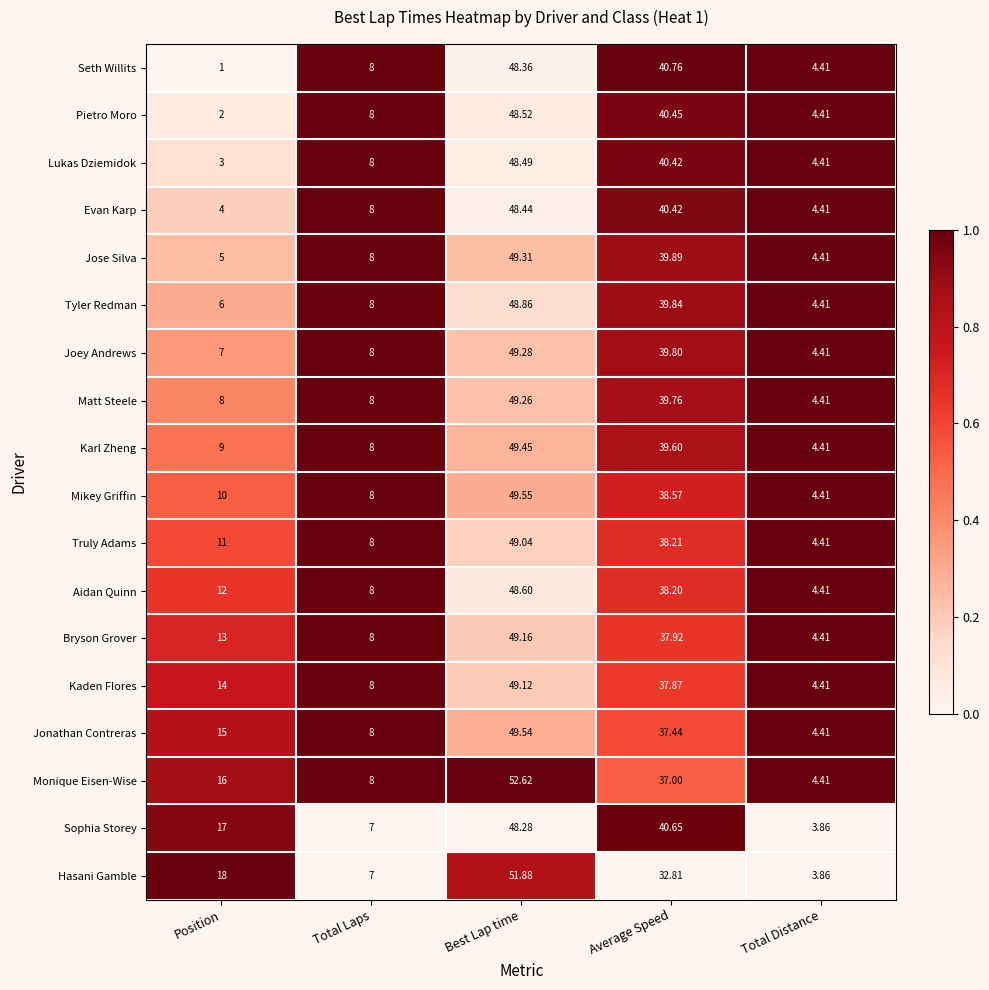

Rank the series by their maximum value, from highest to lowest.

Monique Eisen-Wise, Hasani Gamble, Mikey Griffin, Jonathan Contreras, Karl Zheng, Jose Silva, Joey Andrews, Matt Steele, Bryson Grover, Kaden Flores, Truly Adams, Tyler Redman, Aidan Quinn, Pietro Moro, Lukas Dziemidok, Evan Karp, Seth Willits, Sophia Storey